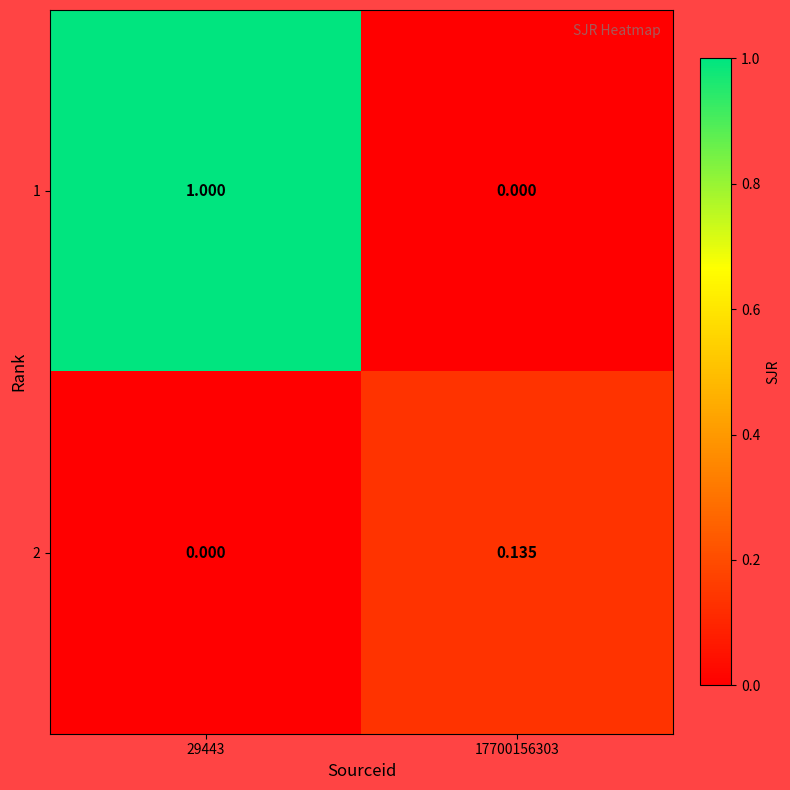

What is the greatest value displayed?

1.0